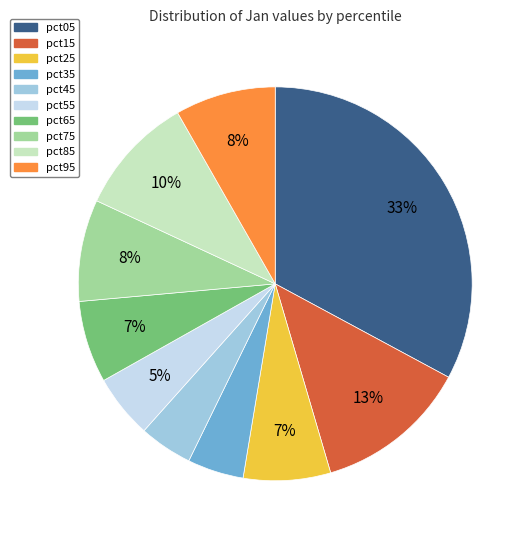

To the nearest percent, what percentage of the pie is pct55?

5%